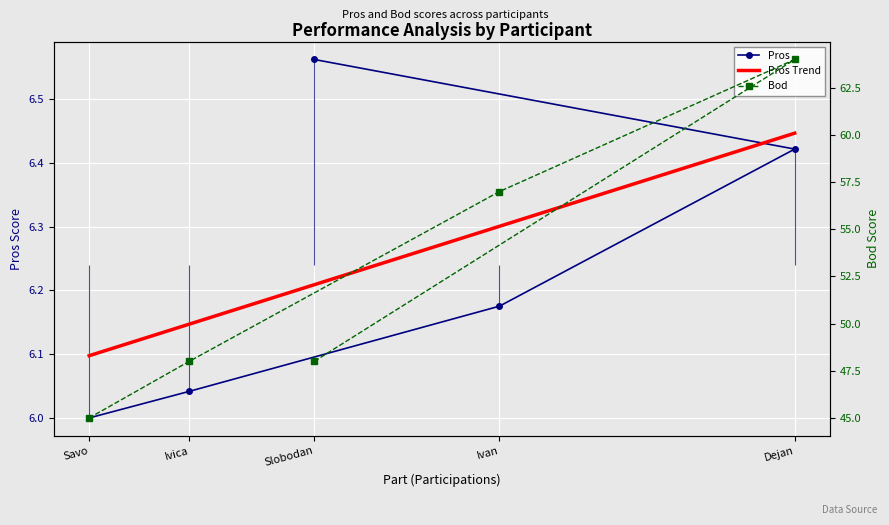

What is the highest value of the Pros Trend series?

6.4